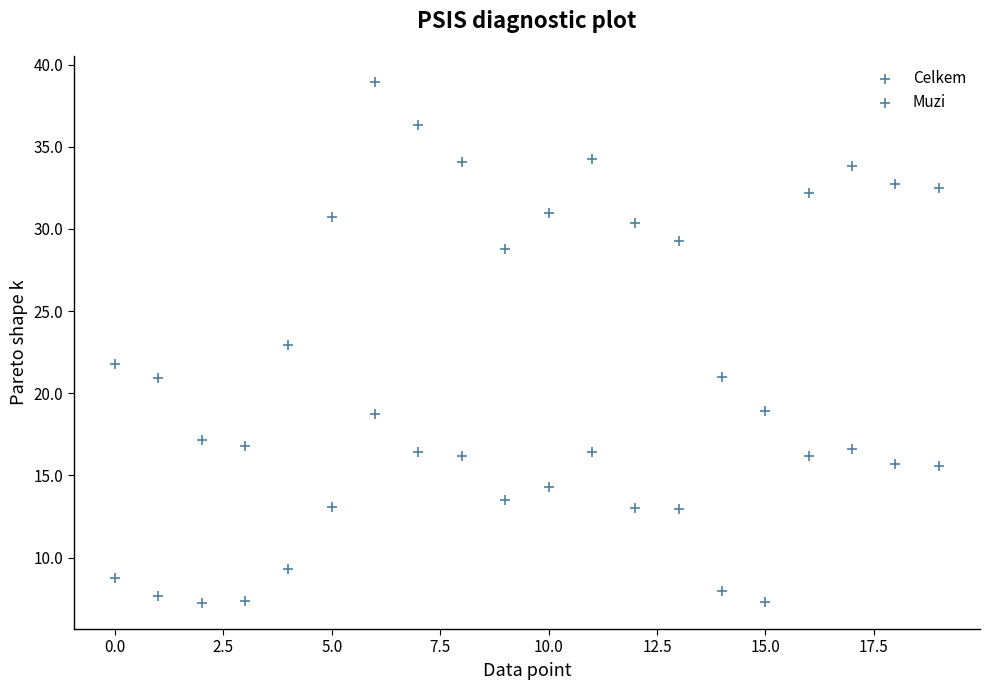

How many data points are displayed?

40